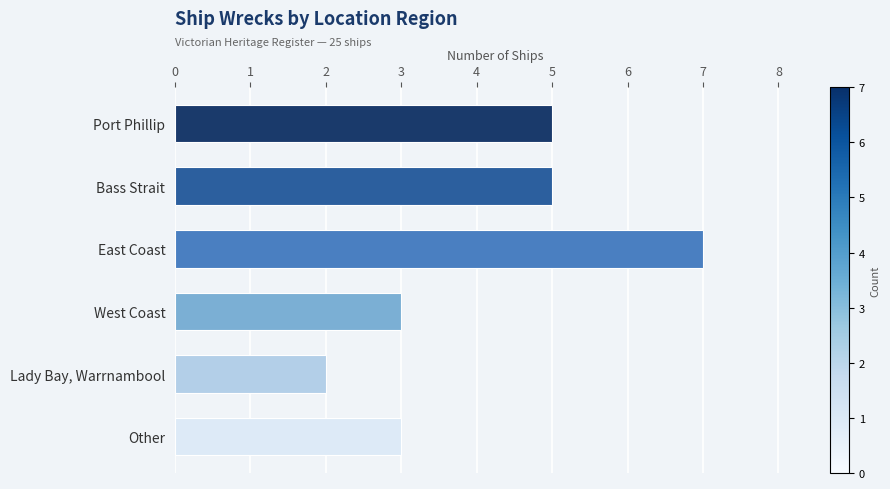

Does the chart contain any negative values?

No